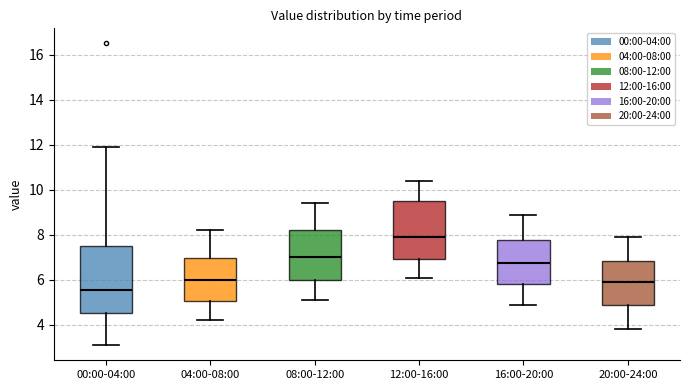

Reading left to right, transcribe this box plot: for each box, give where its median line is, the range the box spans, and where its two whiskers end, as read against the y-axis. The values are not printed on the chart, so give them approximately, as read against the axis.

00:00-04:00: median 5.6, box 4.6 to 7.6, whiskers 3.2 to 12.0
04:00-08:00: median 6.0, box 5.0 to 7.0, whiskers 4.2 to 8.2
08:00-12:00: median 7.0, box 6.0 to 8.2, whiskers 5.2 to 9.4
12:00-16:00: median 8.0, box 7.0 to 9.6, whiskers 6.2 to 10.4
16:00-20:00: median 6.8, box 5.8 to 7.8, whiskers 5.0 to 9.0
20:00-24:00: median 6.0, box 4.8 to 6.8, whiskers 3.8 to 8.0